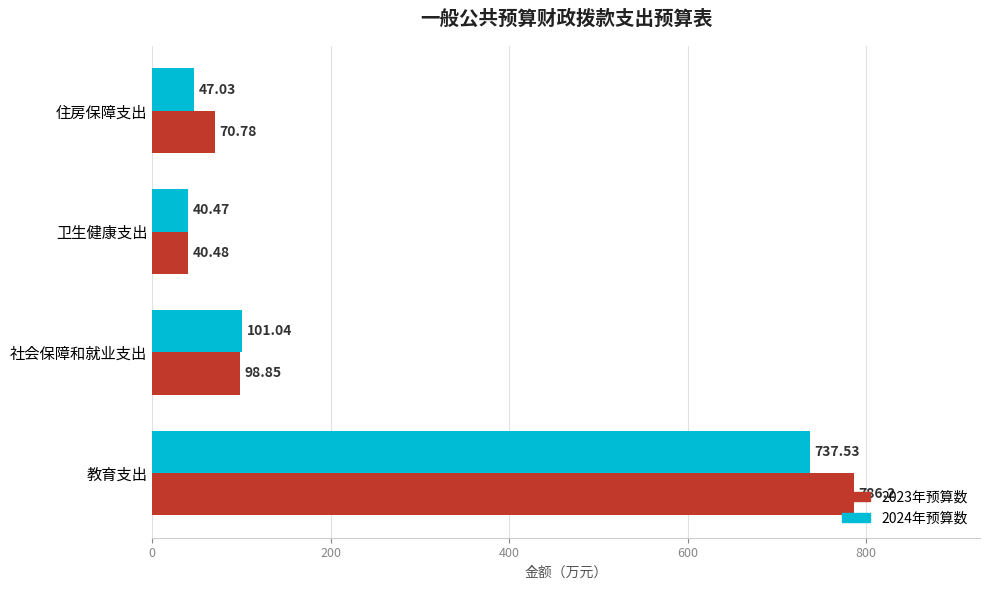

Which series has the largest total across all categories?

2023年预算数